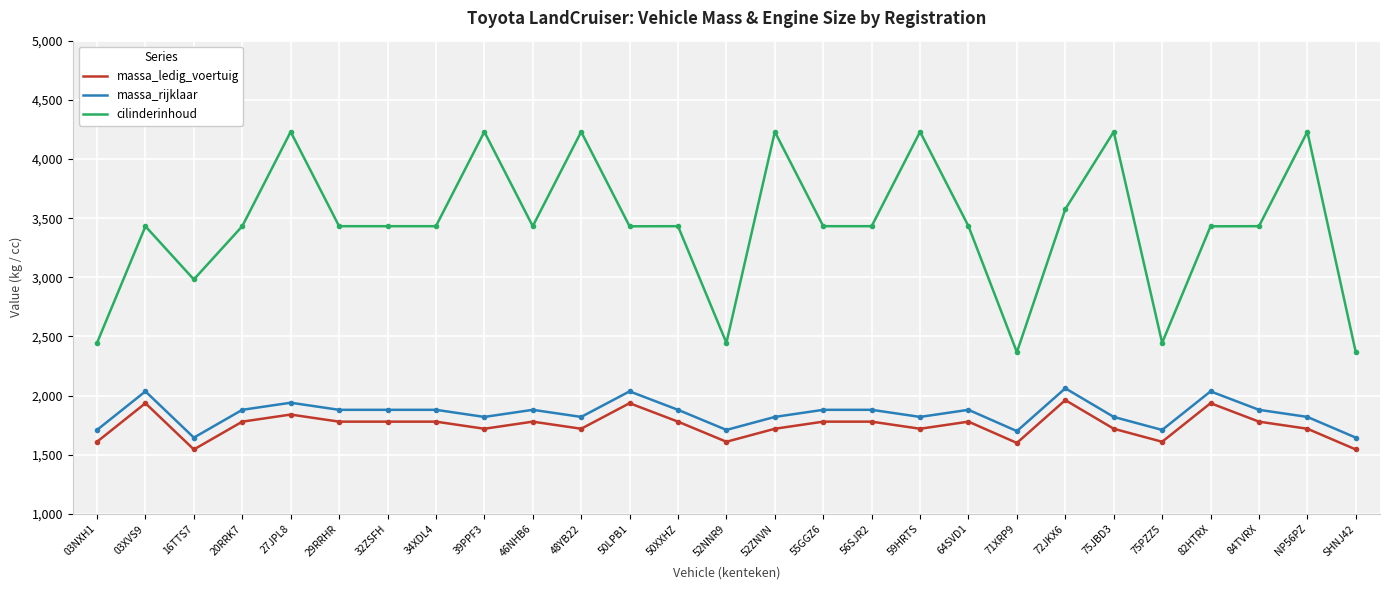

What is the difference between the highest and lowest values at 39PPF3?

2510